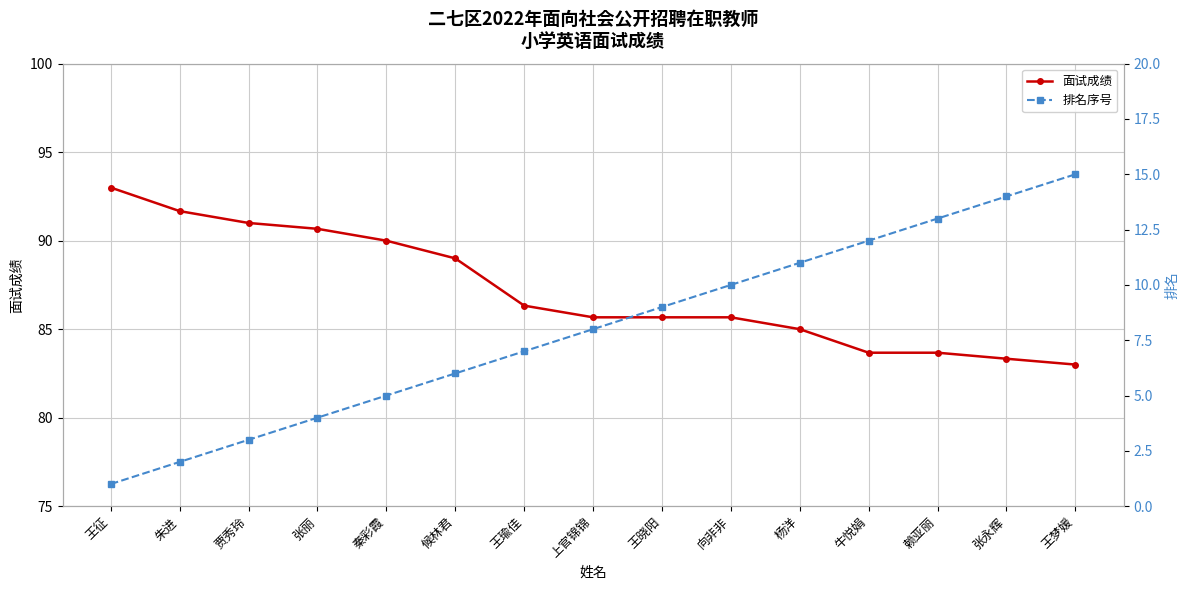

What is the maximum value for 排名序号?

15.0